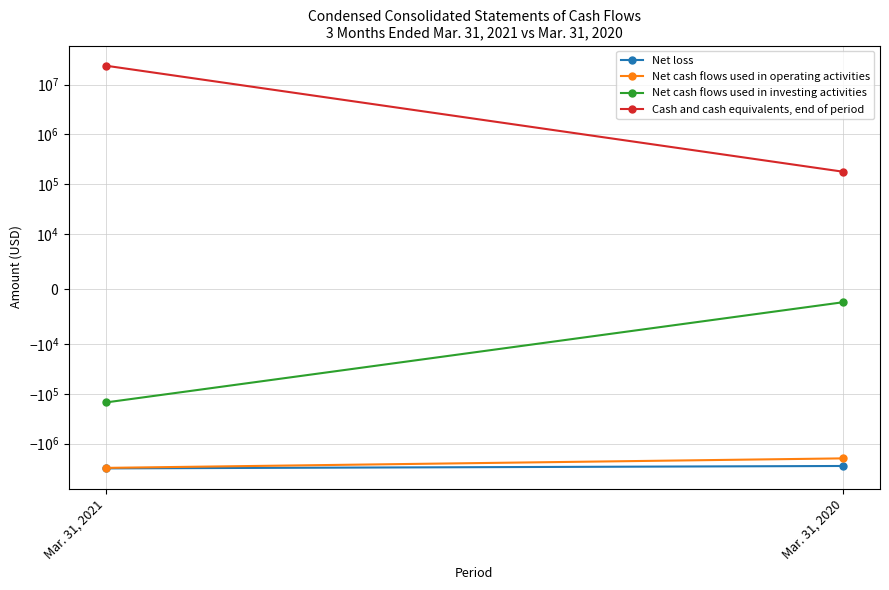

What are all the series names shown in the legend?

Net loss, Net cash flows used in operating activities, Net cash flows used in investing activities, Cash and cash equivalents, end of period